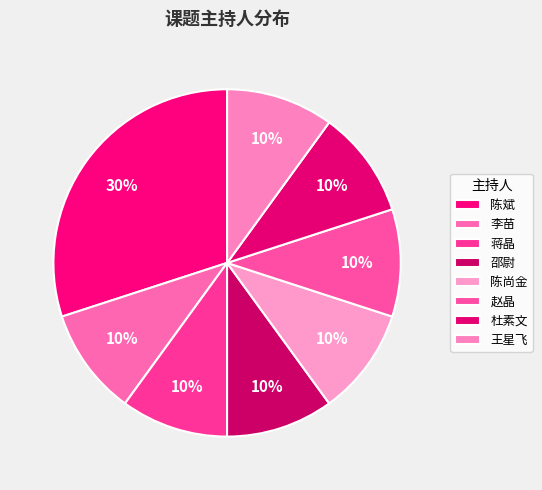

To the nearest percent, what is the average slice percentage?

12%